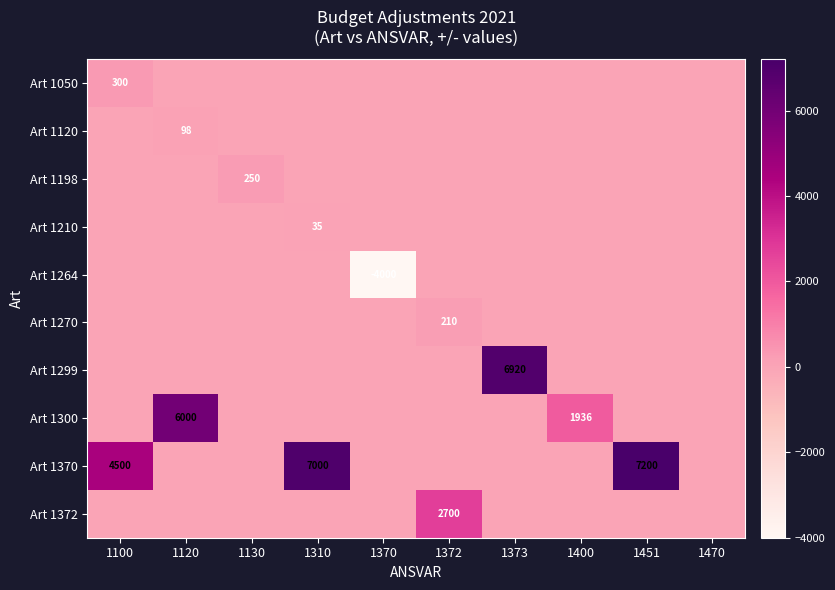

Is it true that Art 1372 equals 4121 at 1372?

False